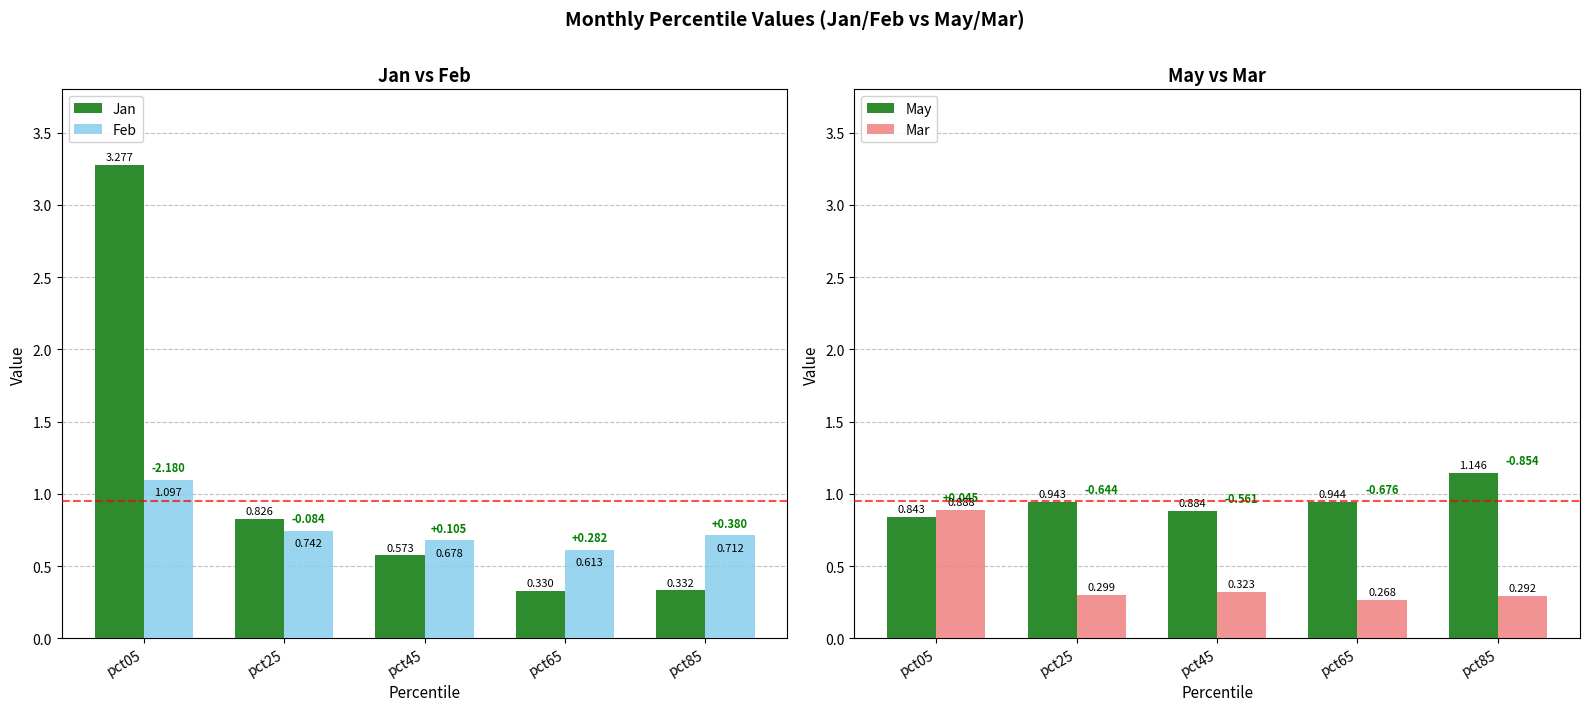

Which series has the largest total across all categories?

Jan